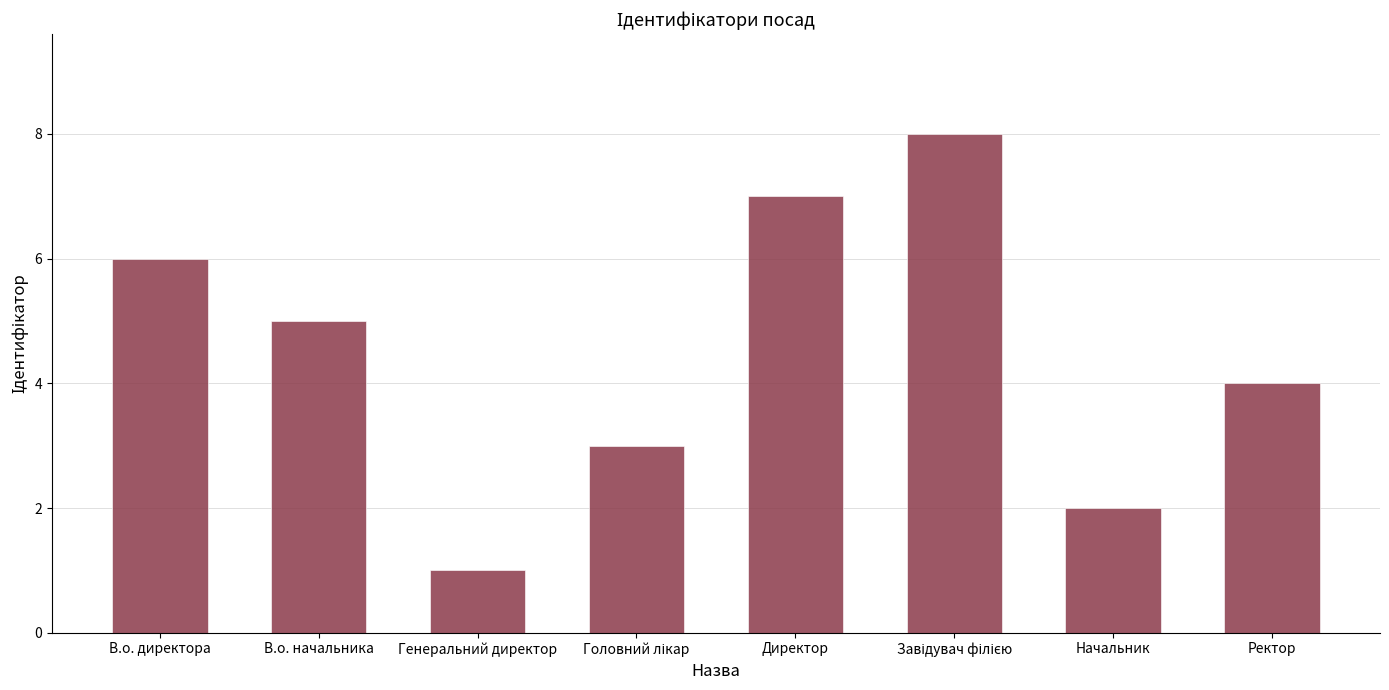

Count the number of categories in the chart.

8